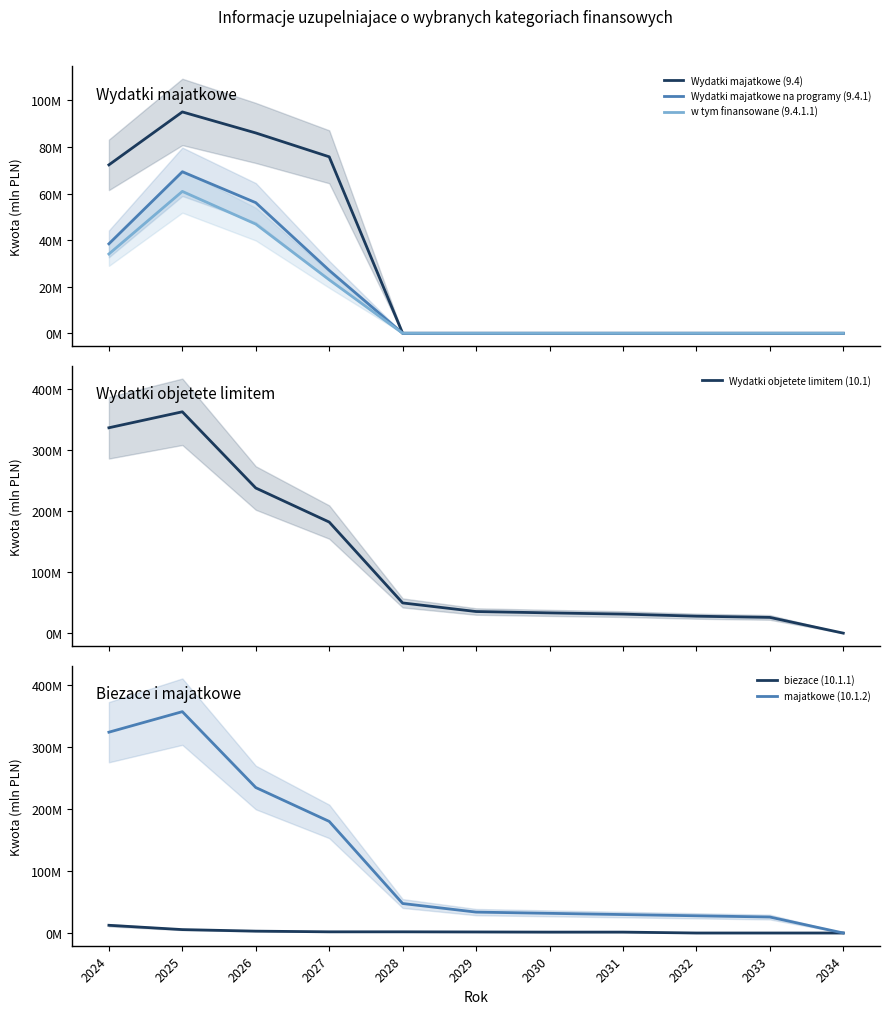

What is the total value across all series at 2030?

66.3